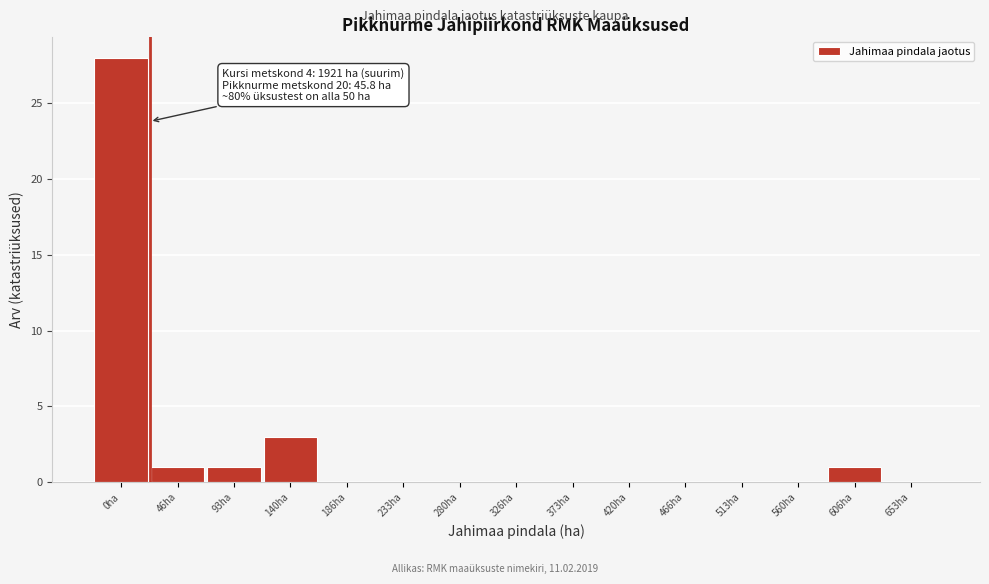

Reading left to right, transcribe all the data shown in this chart.

0ha=28	46ha=1	93ha=1	140ha=3	186ha=0	233ha=0	280ha=0	326ha=0	373ha=0	420ha=0	466ha=0	513ha=0	560ha=0	606ha=1	653ha=0